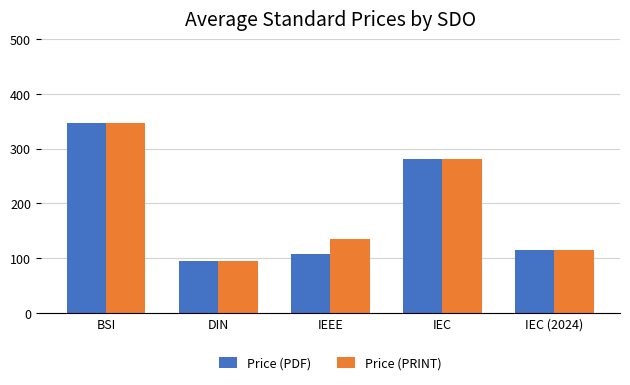

What are all the series names shown in the legend?

Price (PDF), Price (PRINT)